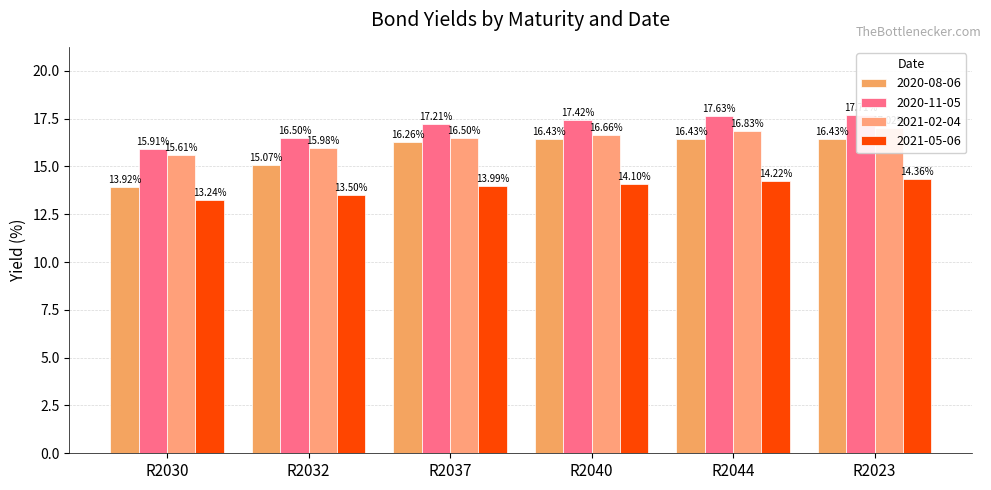

What is the difference between the maximum and second lowest values in the 2021-05-06 series?

0.9